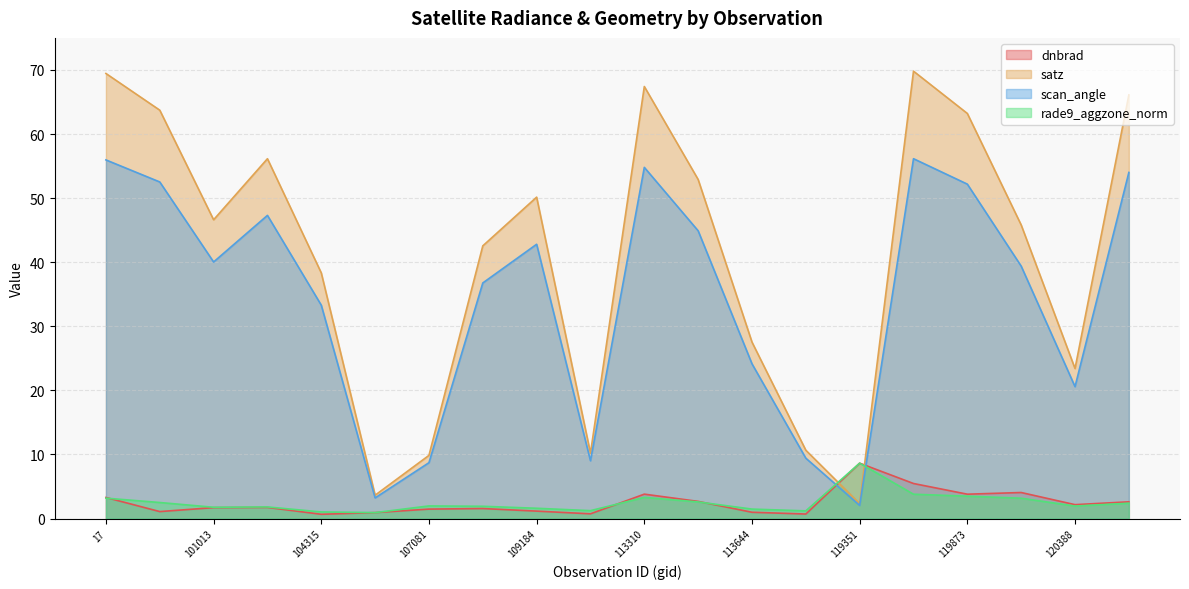

What is the label of the 12th point from the right?

109184